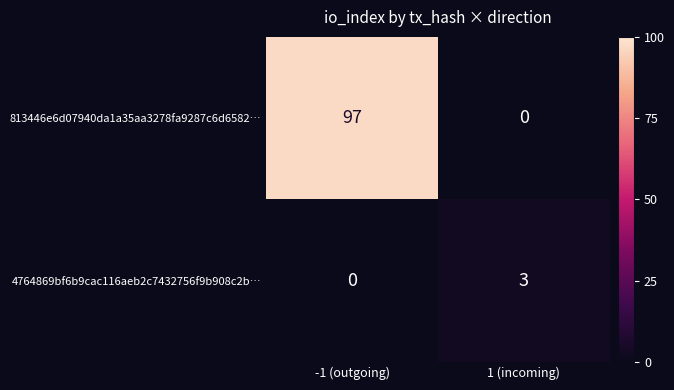

What is the sum of the 4764869bf6b9cac116aeb2c7432756f9b908c2b… values at -1 (outgoing) and 1 (incoming)?

3